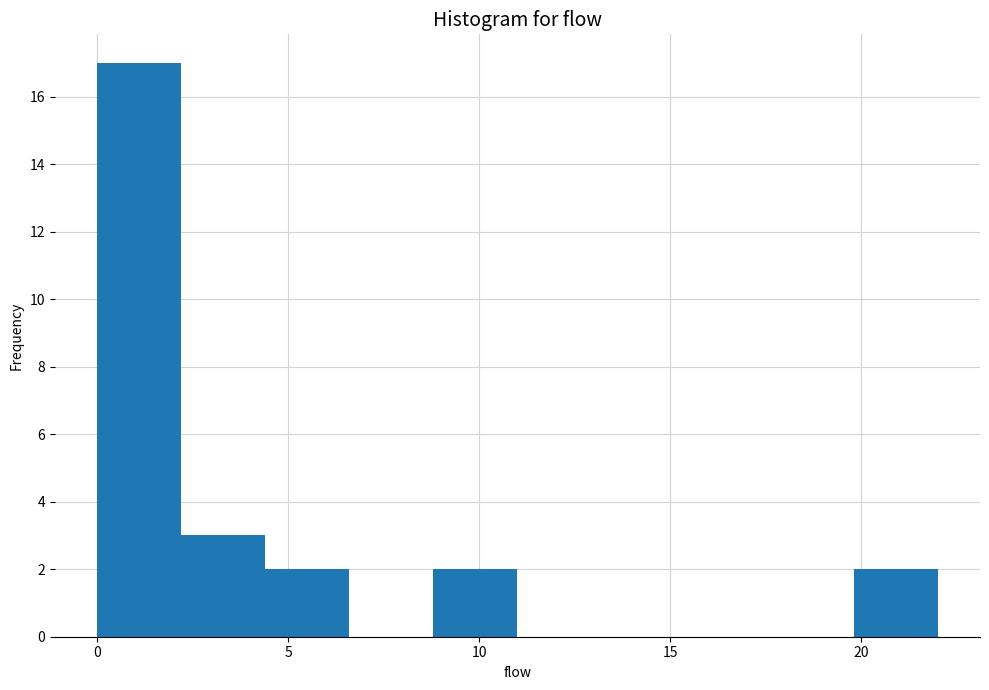

Reading left to right, transcribe this chart: for each bar, give the range it covers on the x-axis and its height. Neither the bar edges nor the heights are printed on the chart, so give them approximately, as read against the axes.

0.0 to 2.2: 17
2.2 to 4.4: 3
4.4 to 6.6: 2
6.6 to 8.8: 0
8.8 to 11.0: 2
11.0 to 13.2: 0
13.2 to 15.4: 0
15.4 to 17.6: 0
17.6 to 19.8: 0
19.8 to 22.0: 2